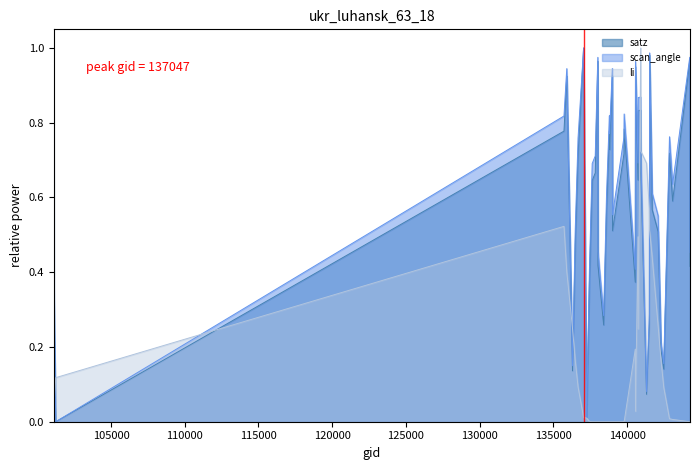

What is the difference between the highest and lowest values at 138809?

0.8